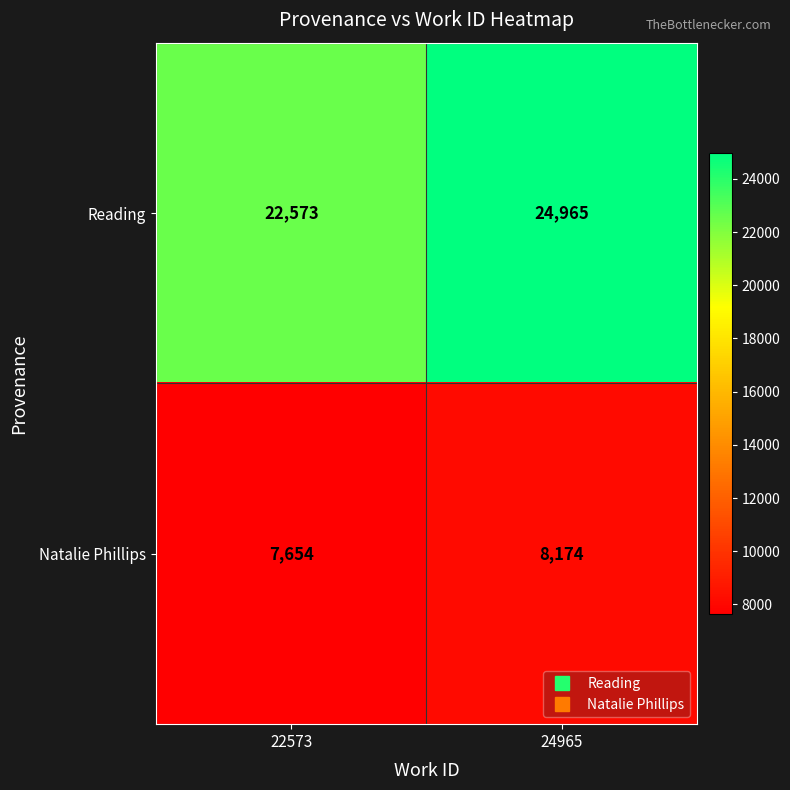

What is the maximum value shown in the chart?

24965